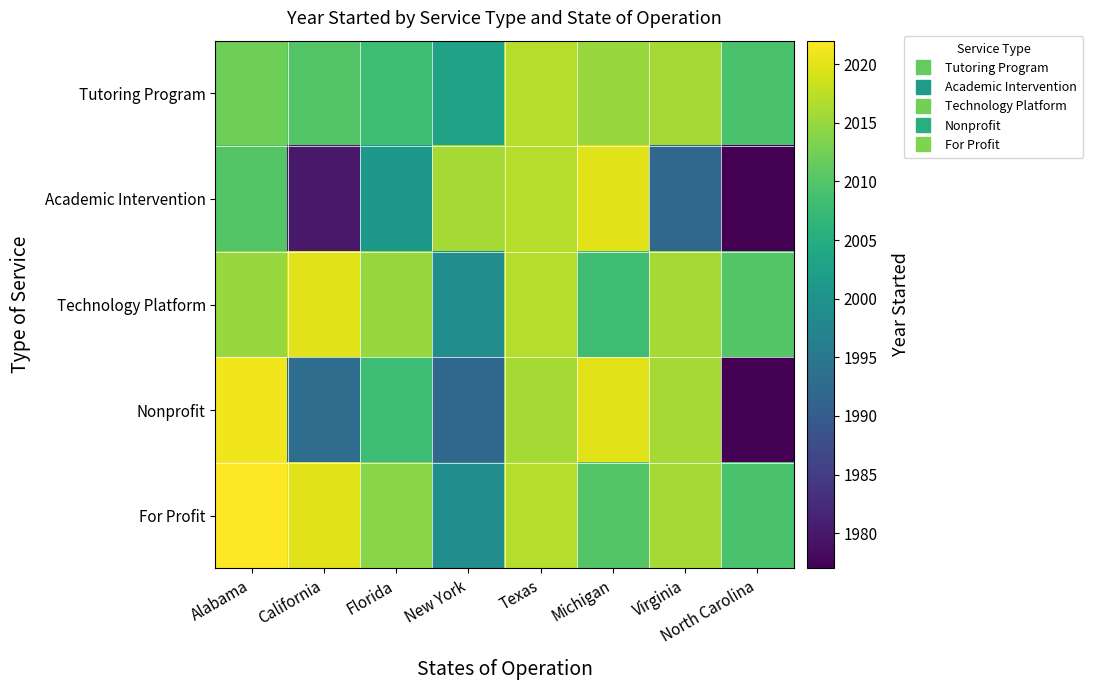

What is the total value across all series at North Carolina?

9982